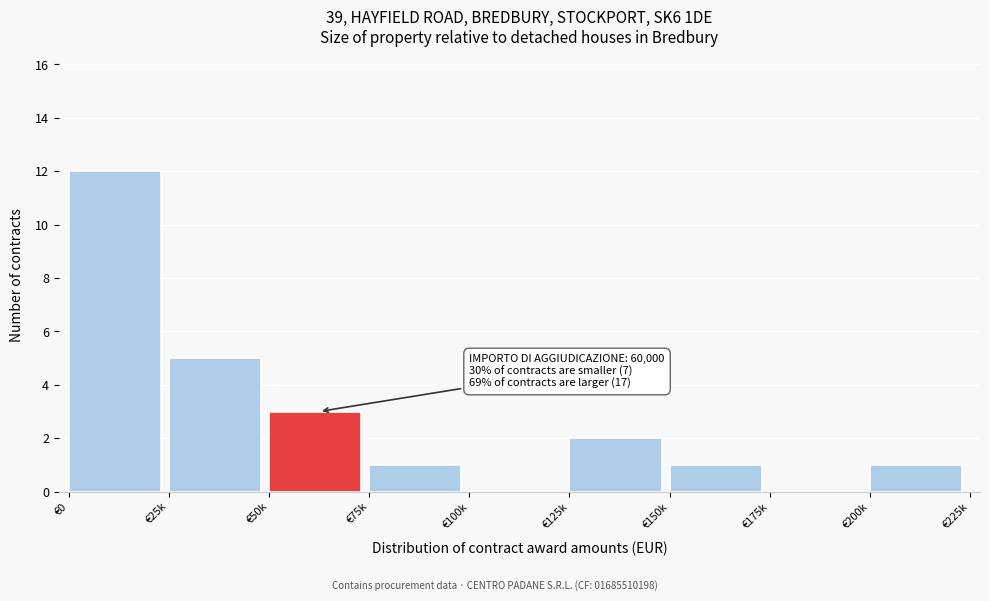

Reading left to right, extract all data points from this chart.

€0=12	€25k=5	€50k=3	€75k=1	€100k=0	€125k=2	€150k=1	€175k=0	€200k=1